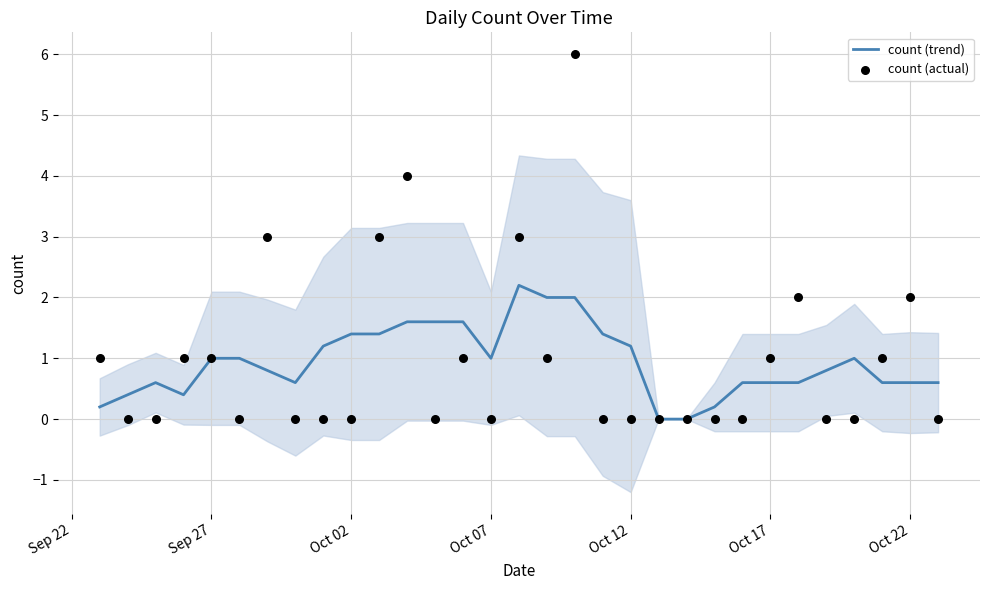

What is the maximum value for count (trend)?

2.2